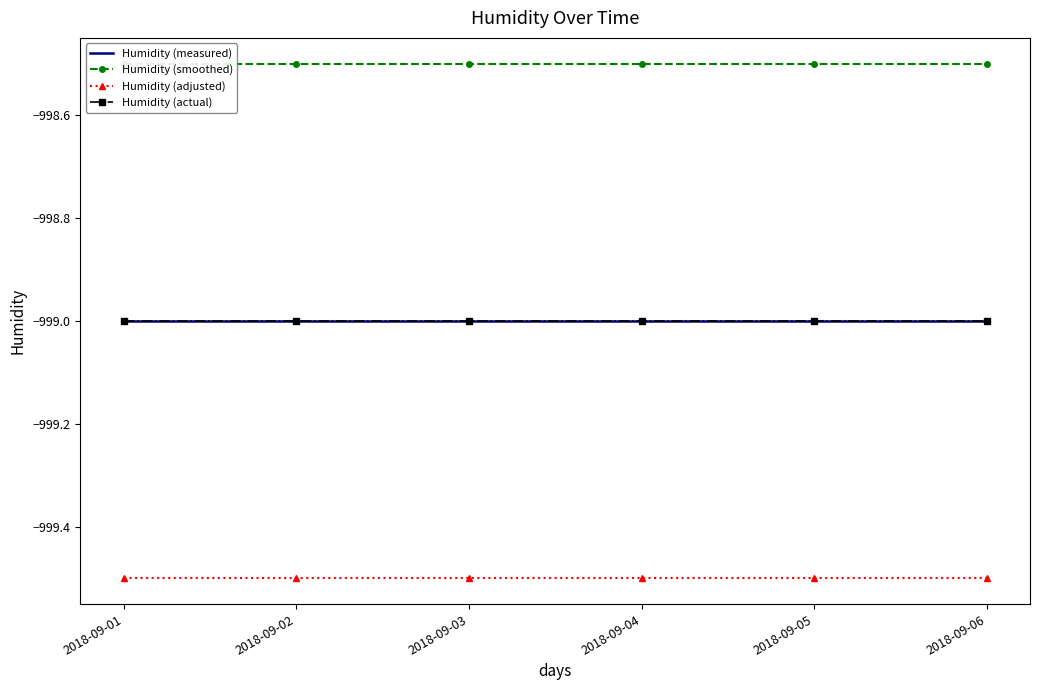

The value of Humidity (smoothed) at 2018-09-06 is -998.5. True or false?

True